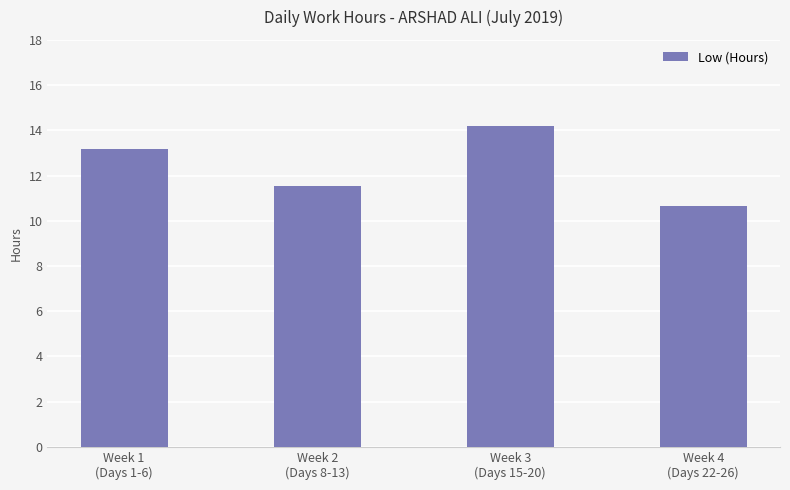

What is the difference between the second highest and minimum values?

2.5